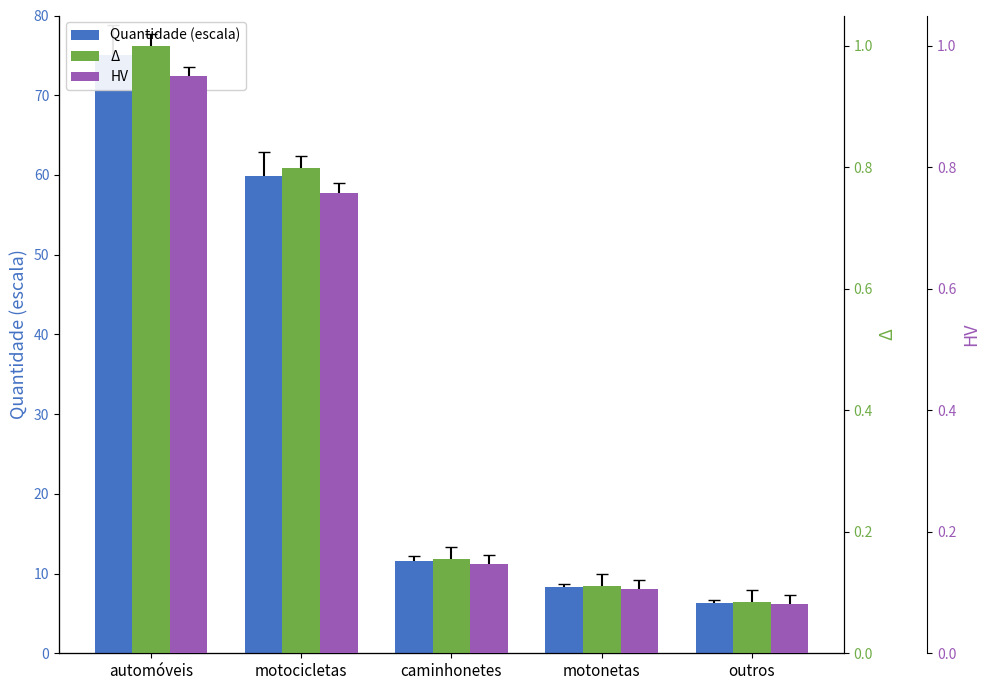

What is the average value of the Quantidade (escala) series?

32.2